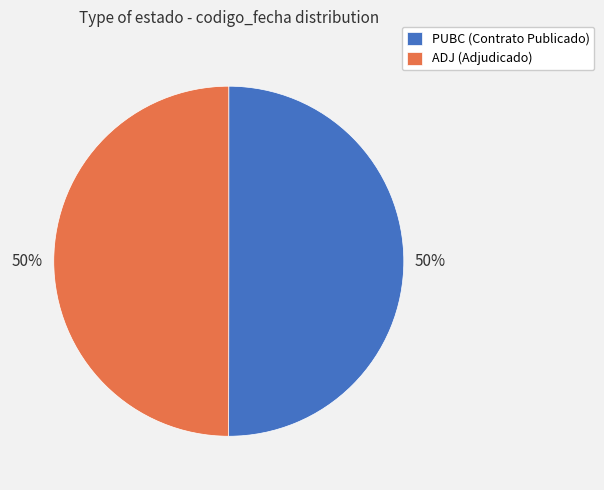

To the nearest percent, what portion does PUBC represent?

50%